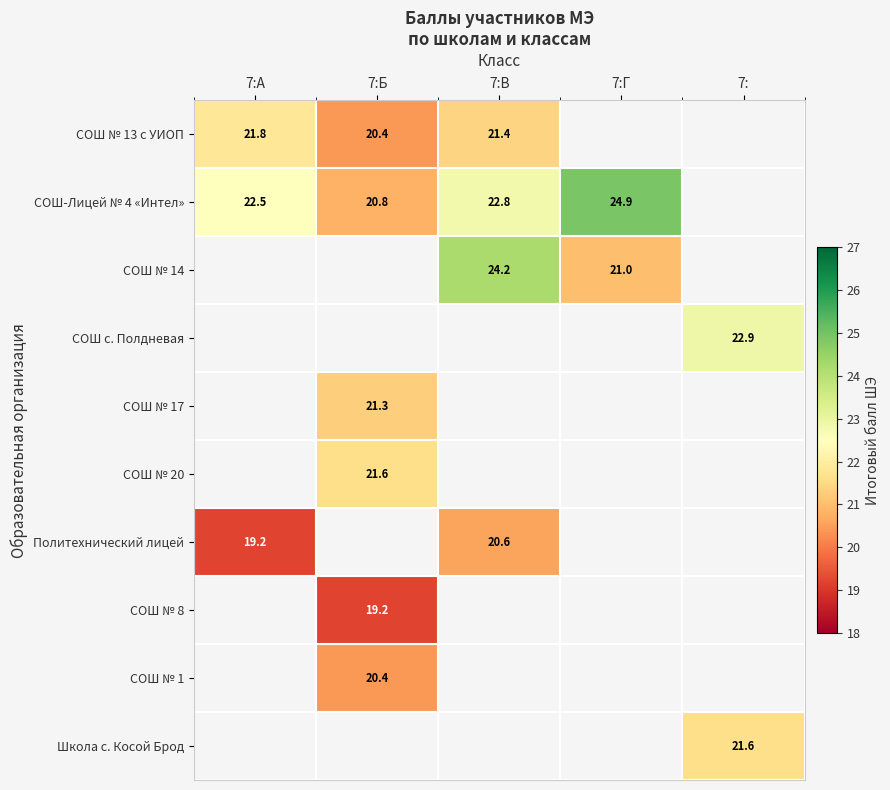

The СОШ-Лицей № 4 «Интел» series shows 22.5 at 7:А. True or false?

True